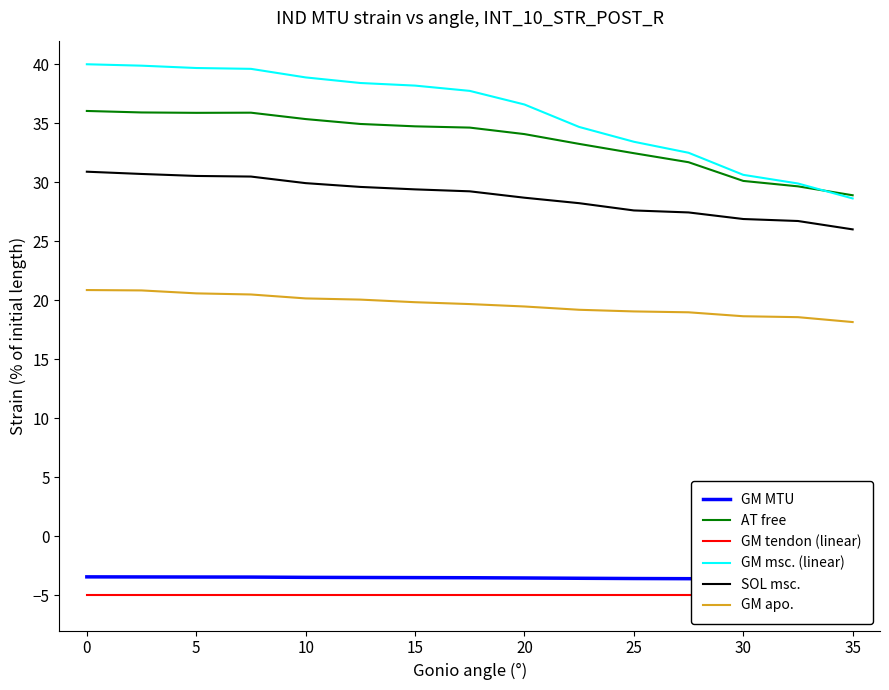

True or false: SOL msc. has more than 2 points higher than both neighbors.

False